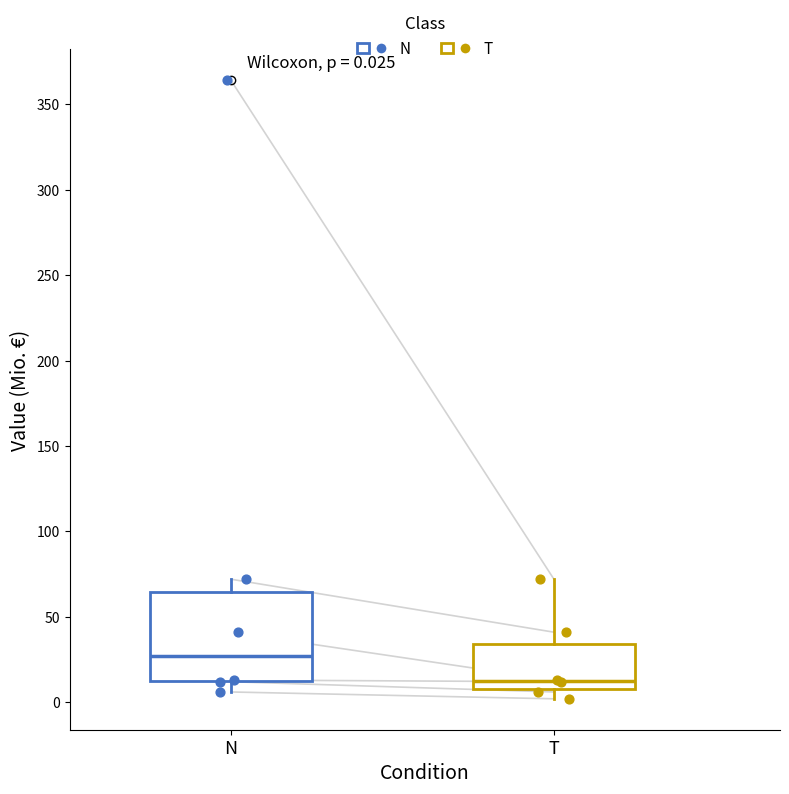

Comparing the boxes themselves (not the whiskers), which one is the tallest?

N